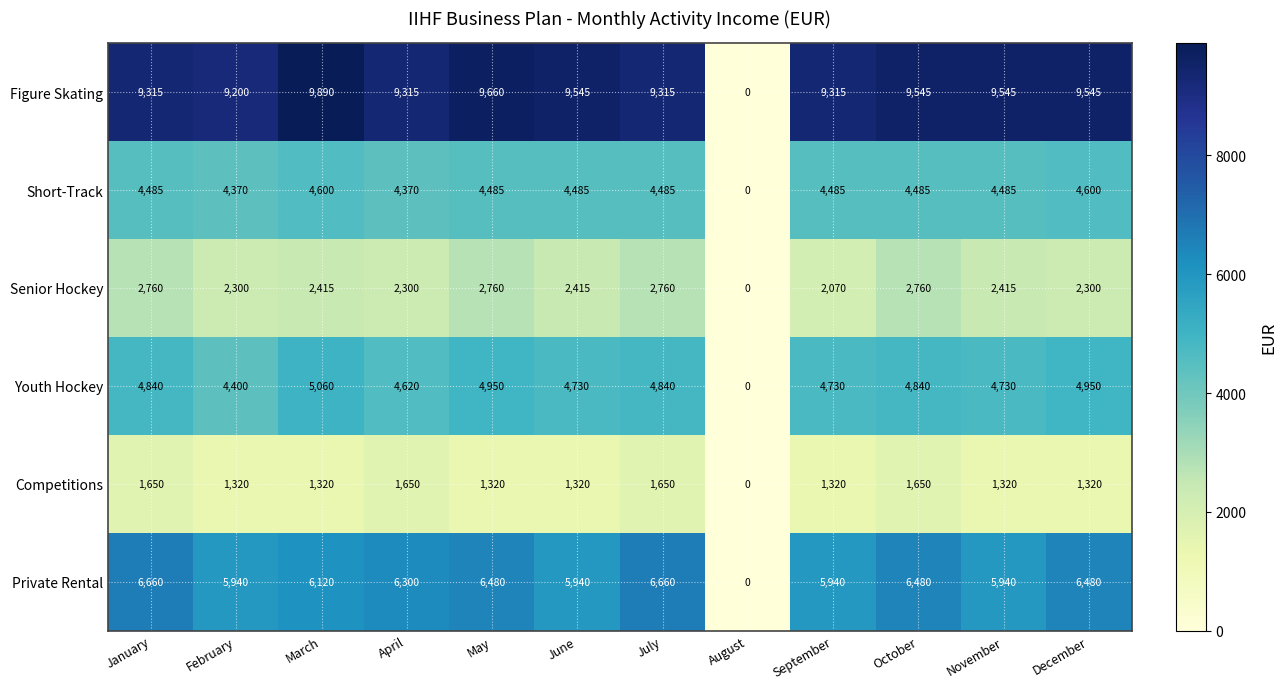

Between September and December, which series saw the biggest shift?

Private Rental